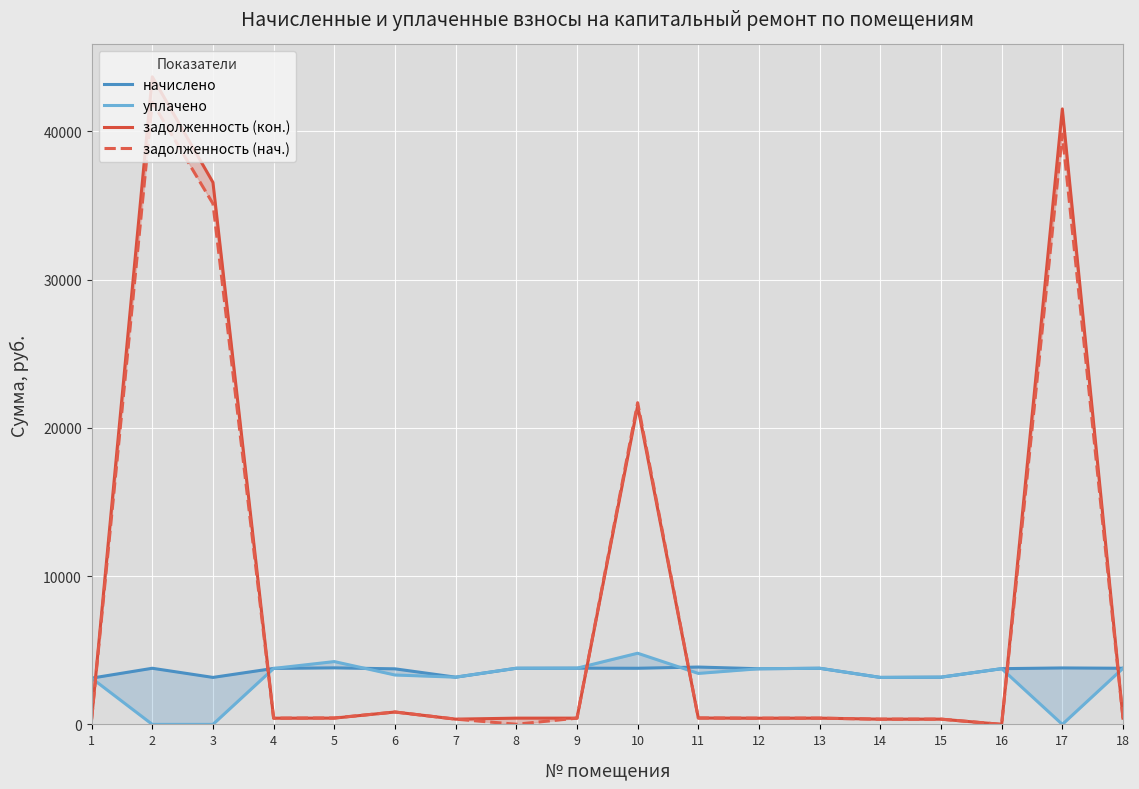

The value of задолженность (кон.) at 1 is 174.4. True or false?

False